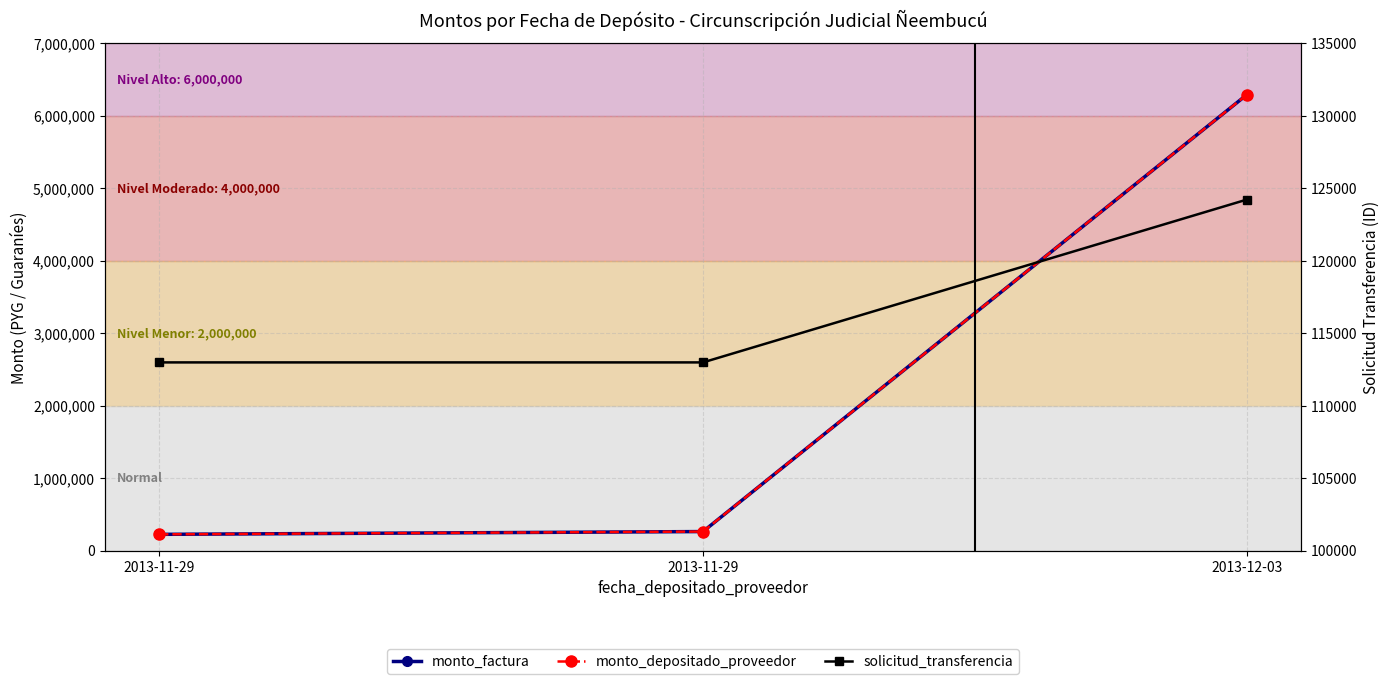

At which label does monto_depositado_proveedor reach its peak?

2013-12-03